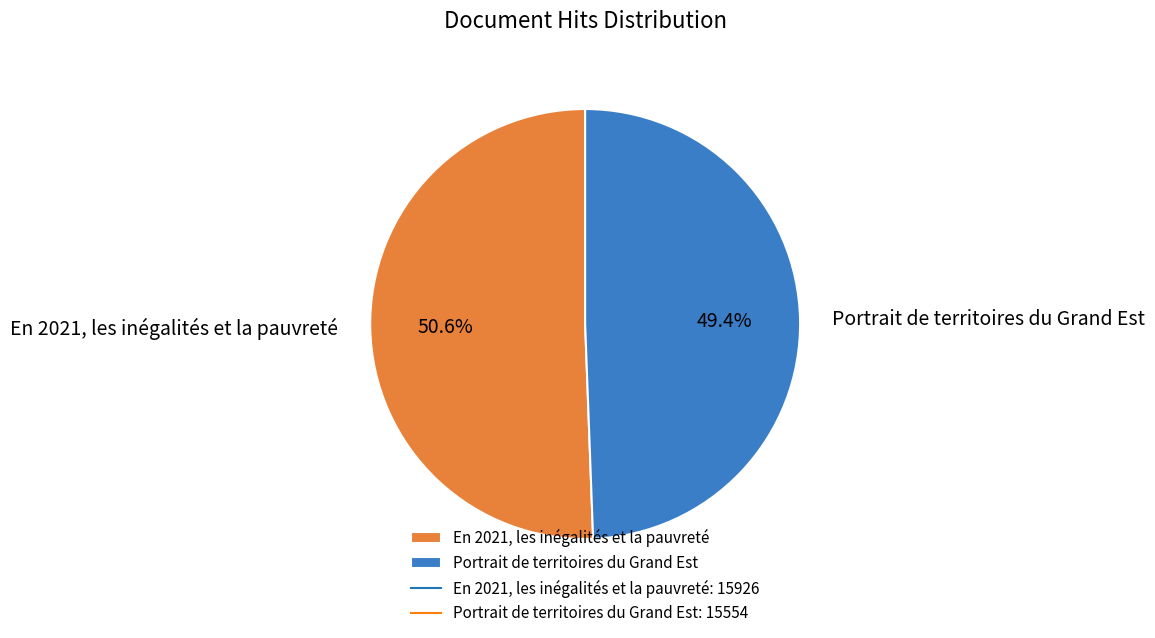

How many segments does this pie chart have?

2